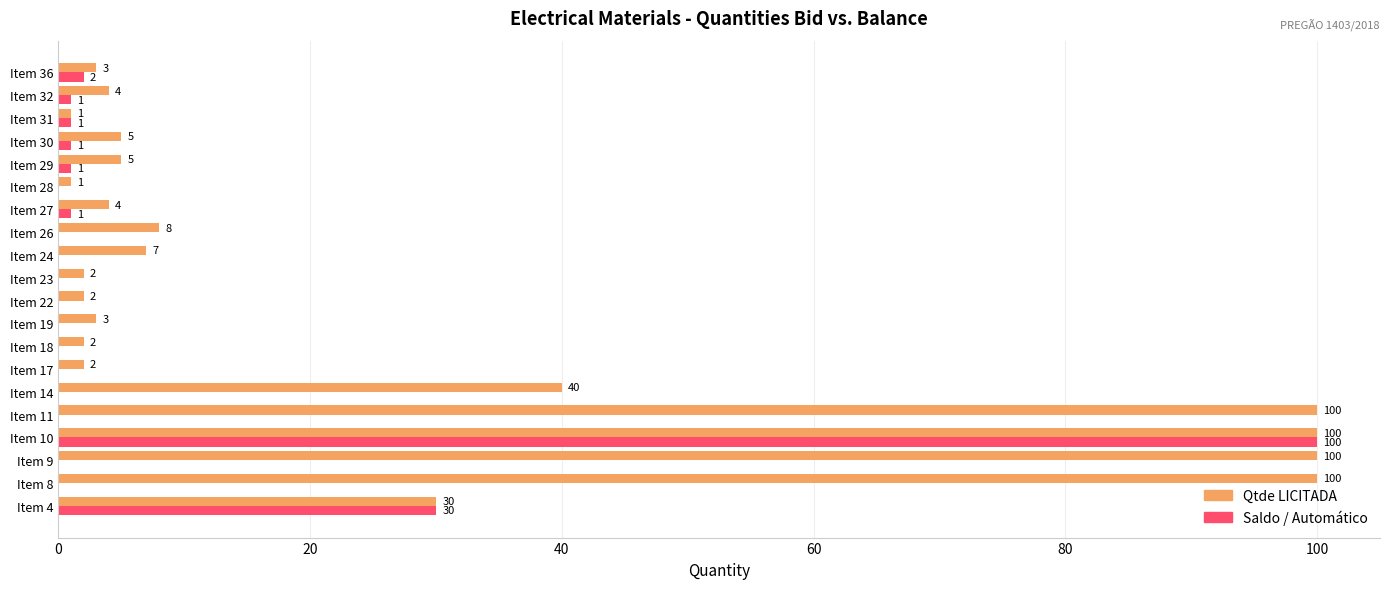

What is the greatest value displayed?

100